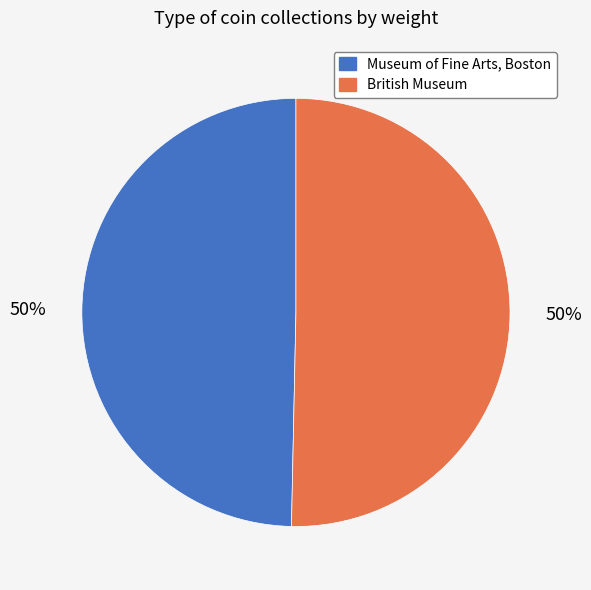

How many segments does this pie chart have?

2